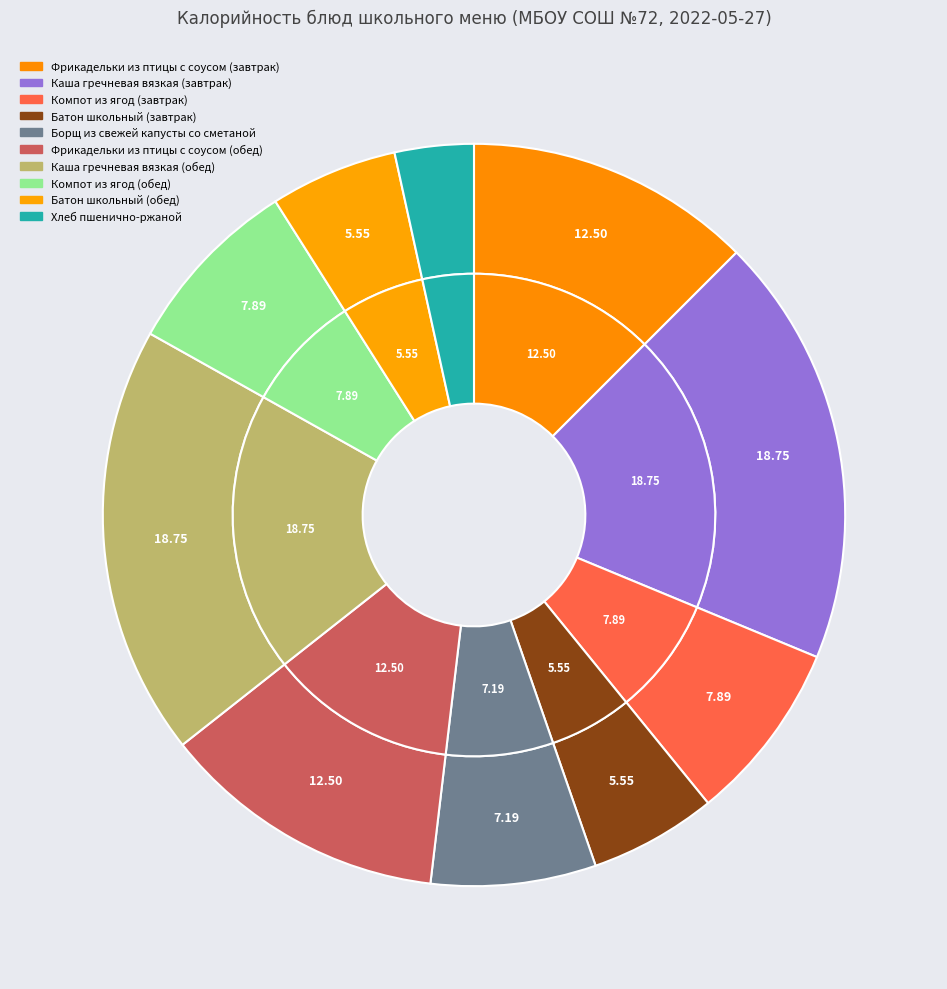

To the nearest percent, what is the difference between the Хлеб пшенично-ржаной and Каша гречневая вязкая (обед) slice percentages?

15%